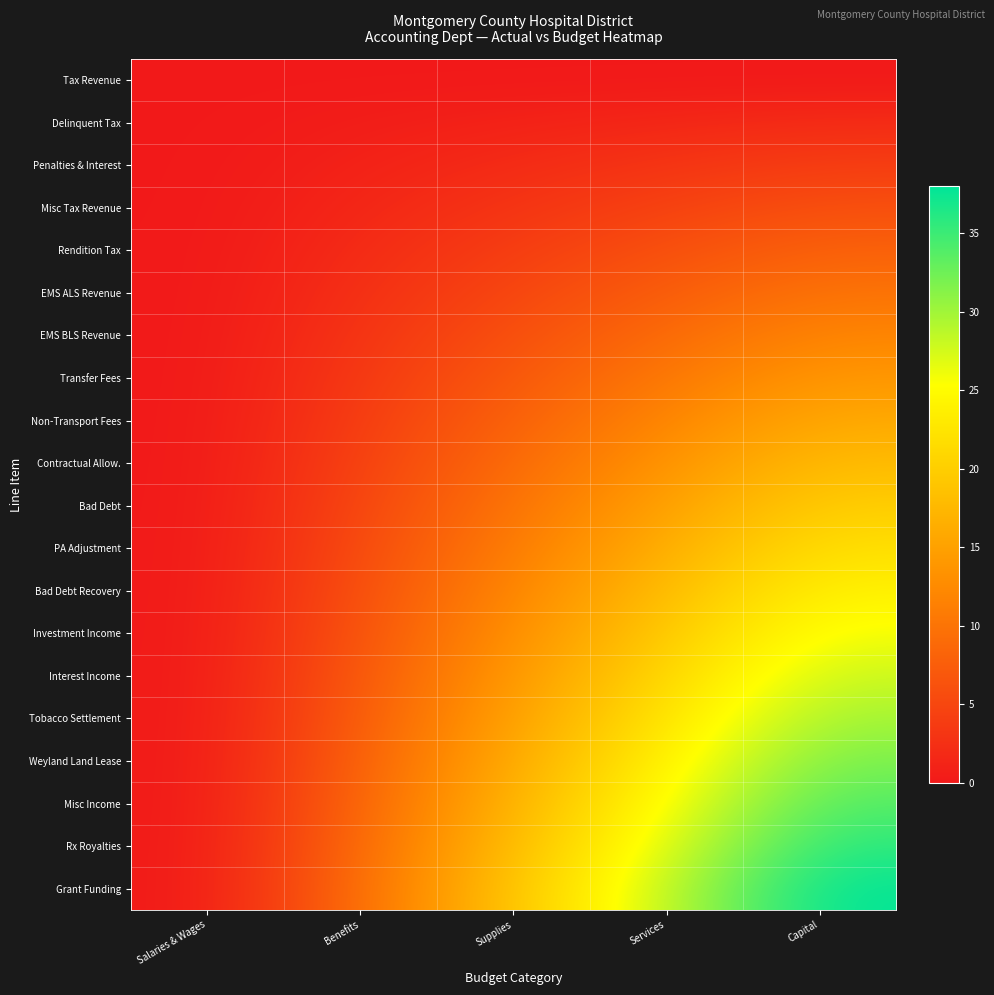

Between Supplies and Services, which is larger?

Supplies